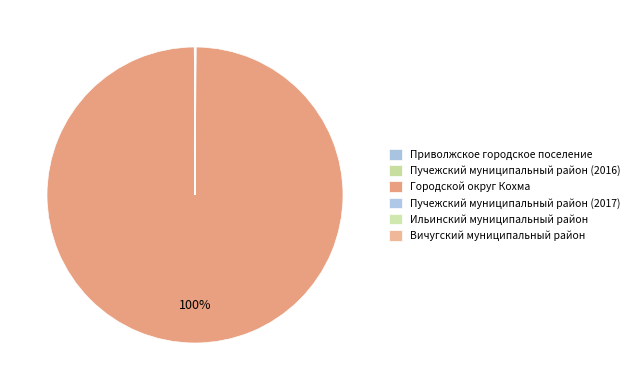

How many segments does this pie chart have?

6